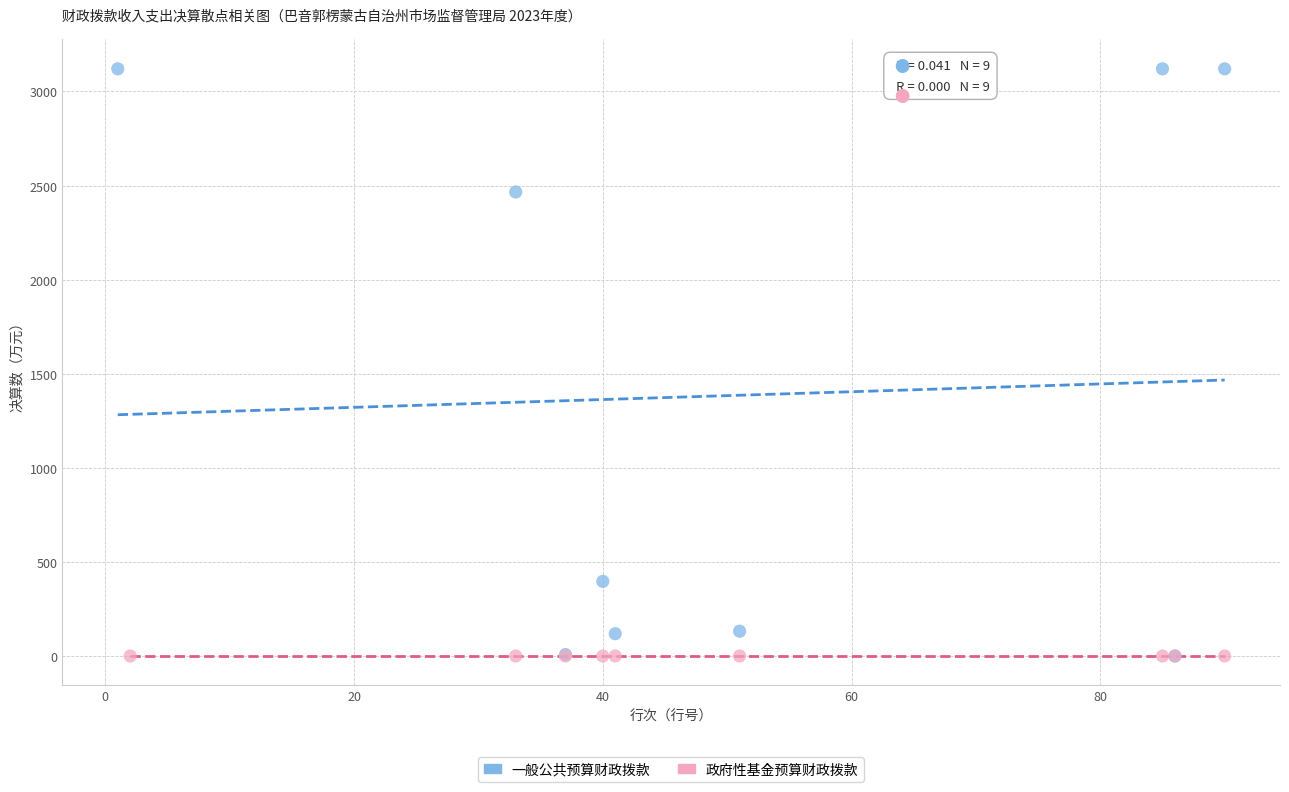

Which series reaches the maximum Y coordinate?

一般公共预算财政拨款